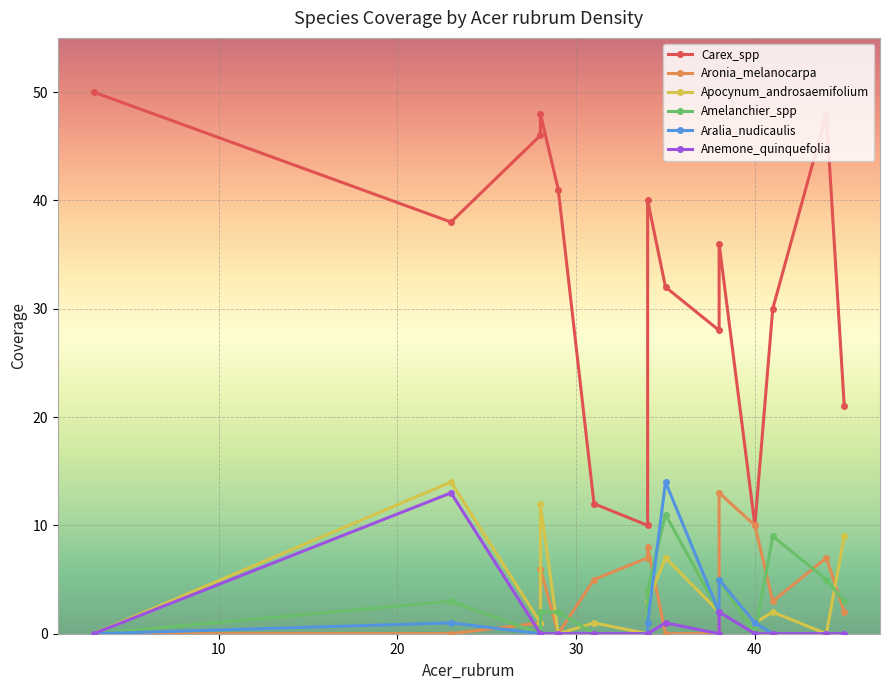

Which series has the largest range (max minus min)?

Carex_spp